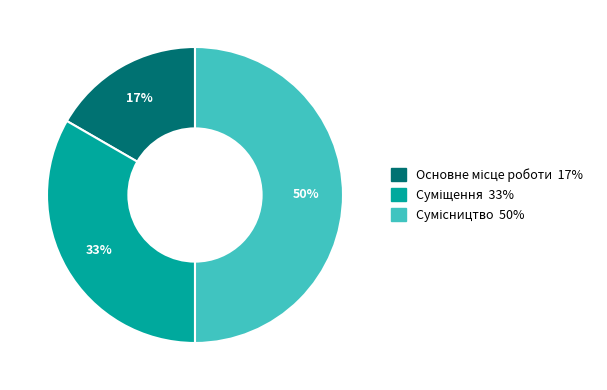

How many slices are in this pie chart?

3